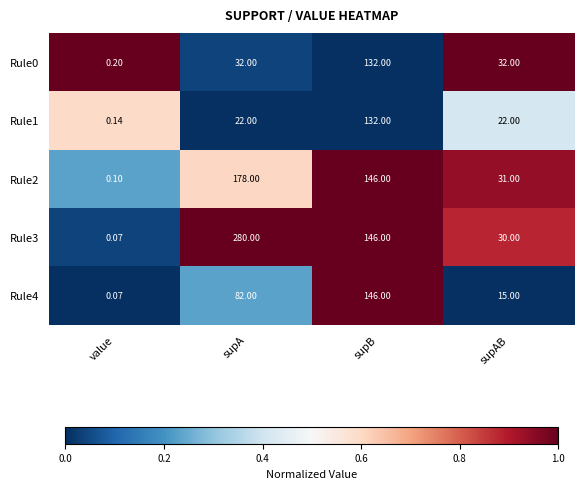

Is the value of Rule3 at supB greater than the value of Rule4 at supAB?

Yes